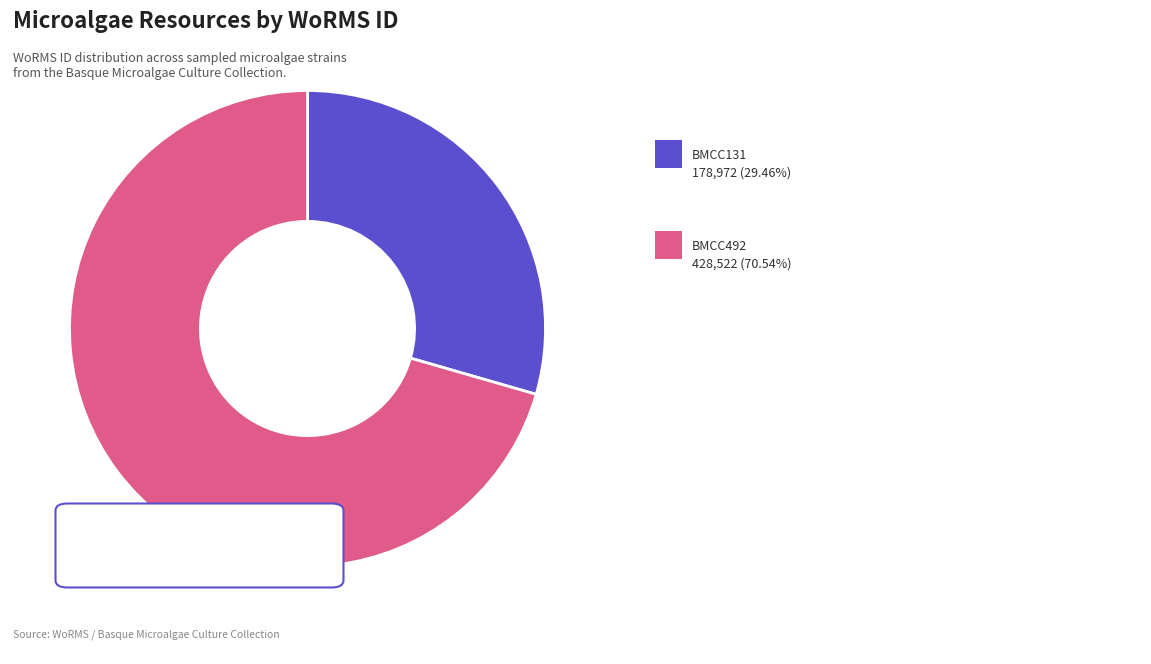

Does any single category account for the majority?

Yes